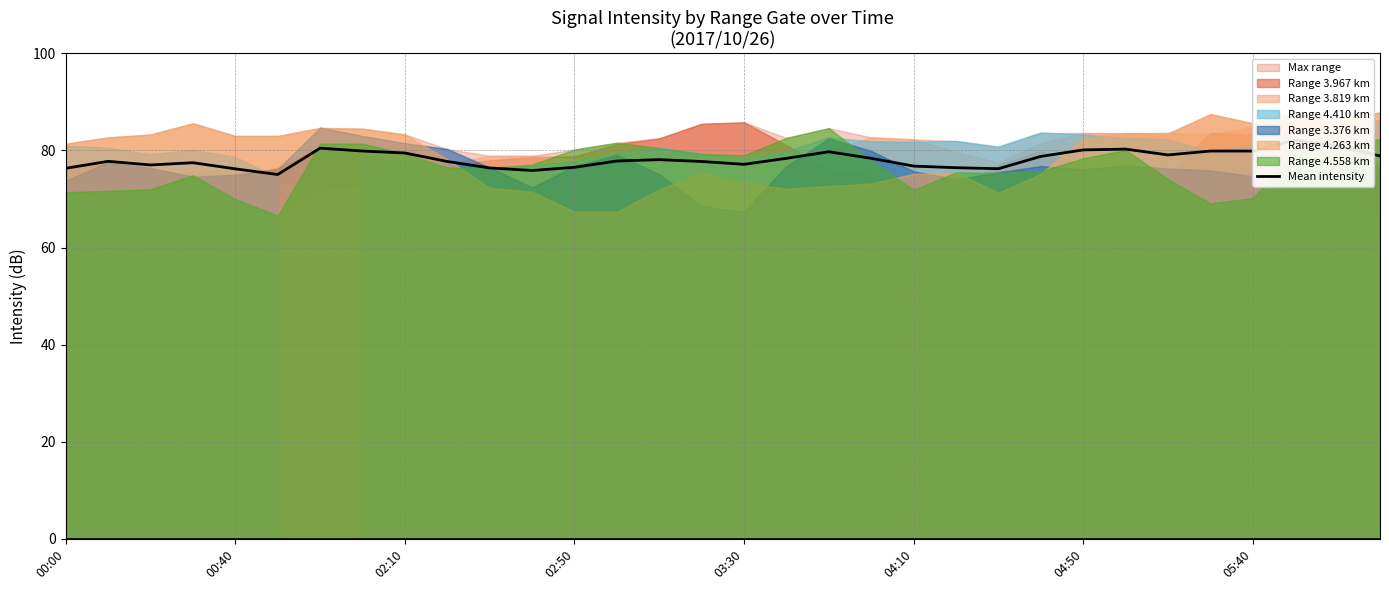

What is the sum of all values?

2503.1